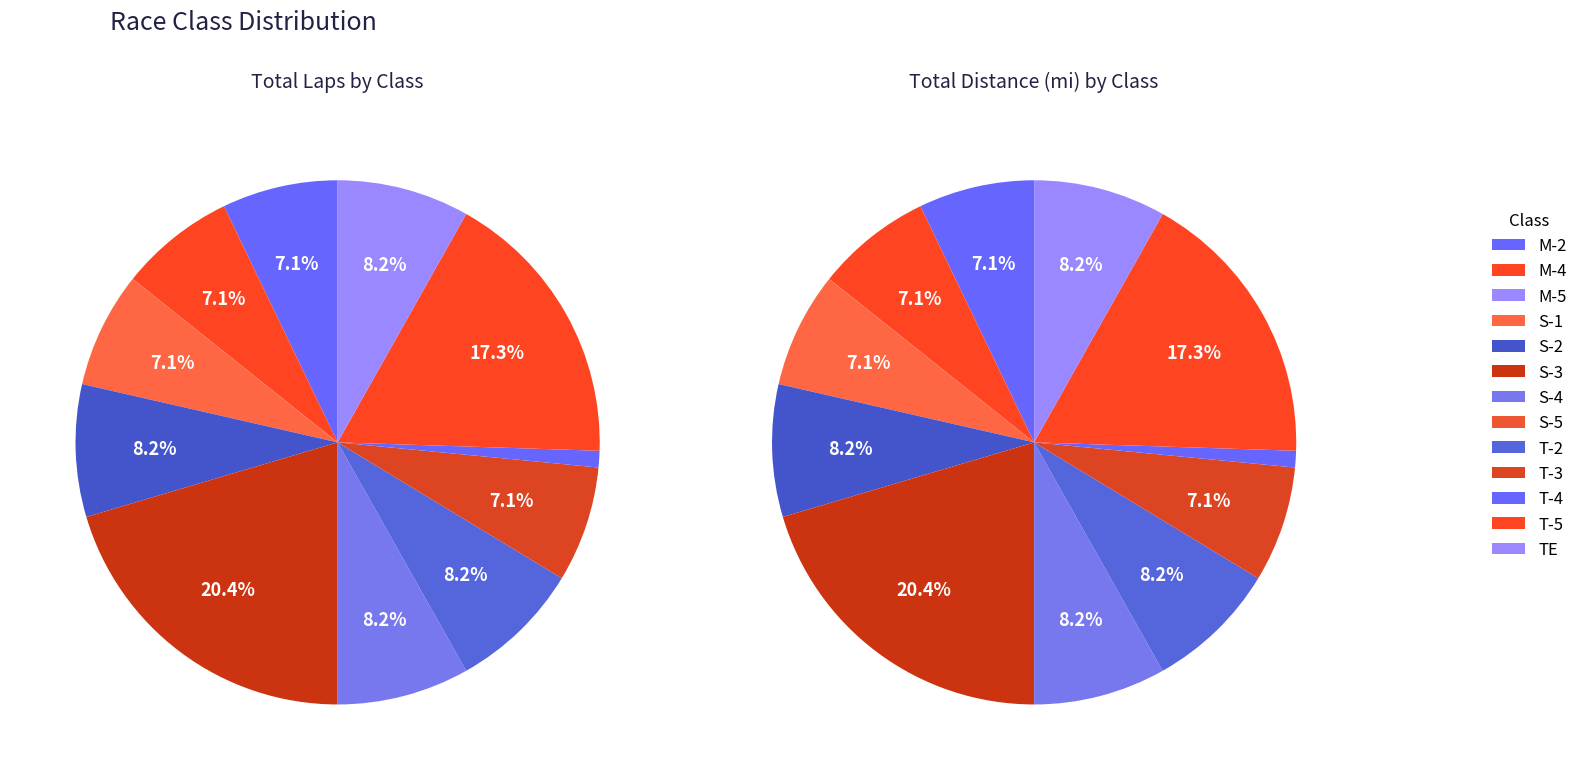

Does Jason Witt represent more than half of the total?

No